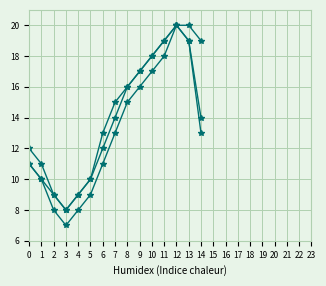

How many lines are shown in the chart?

3